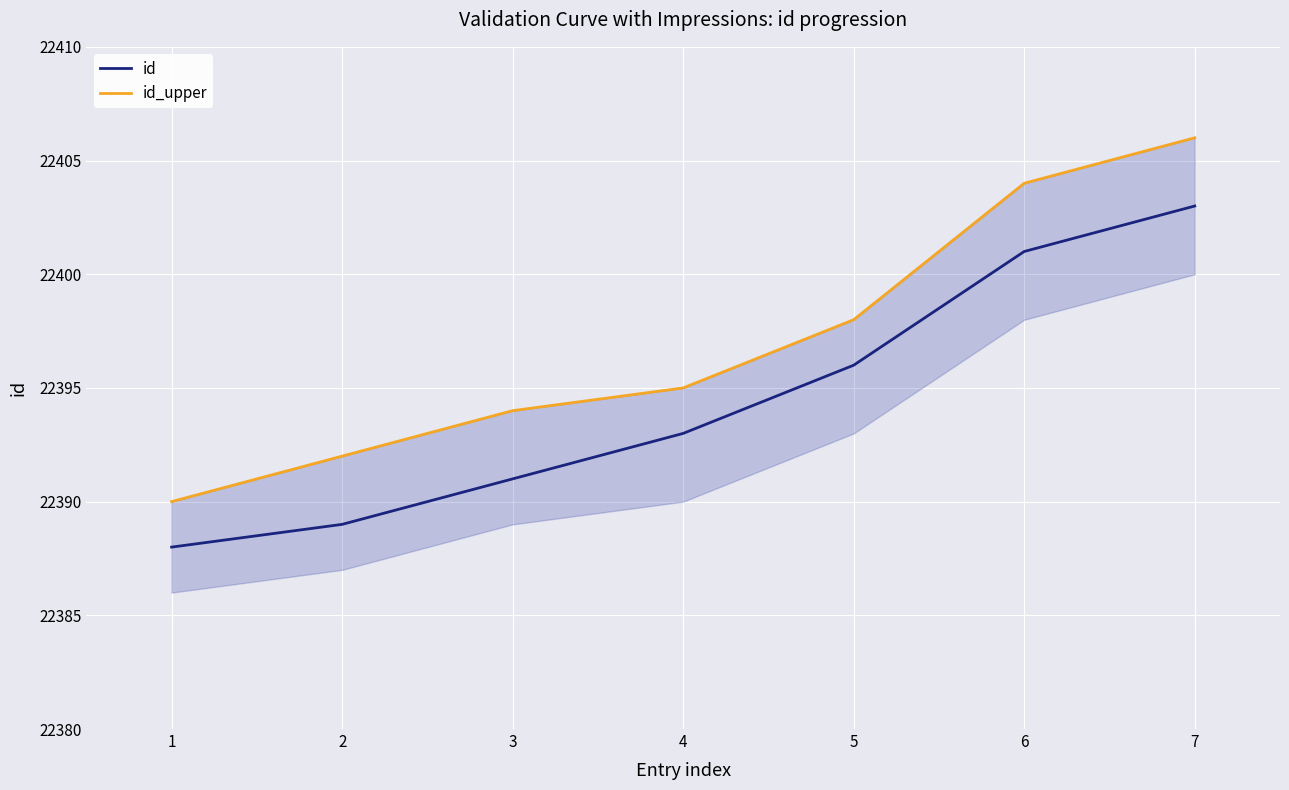

The id series shows 22393 at 4. True or false?

True